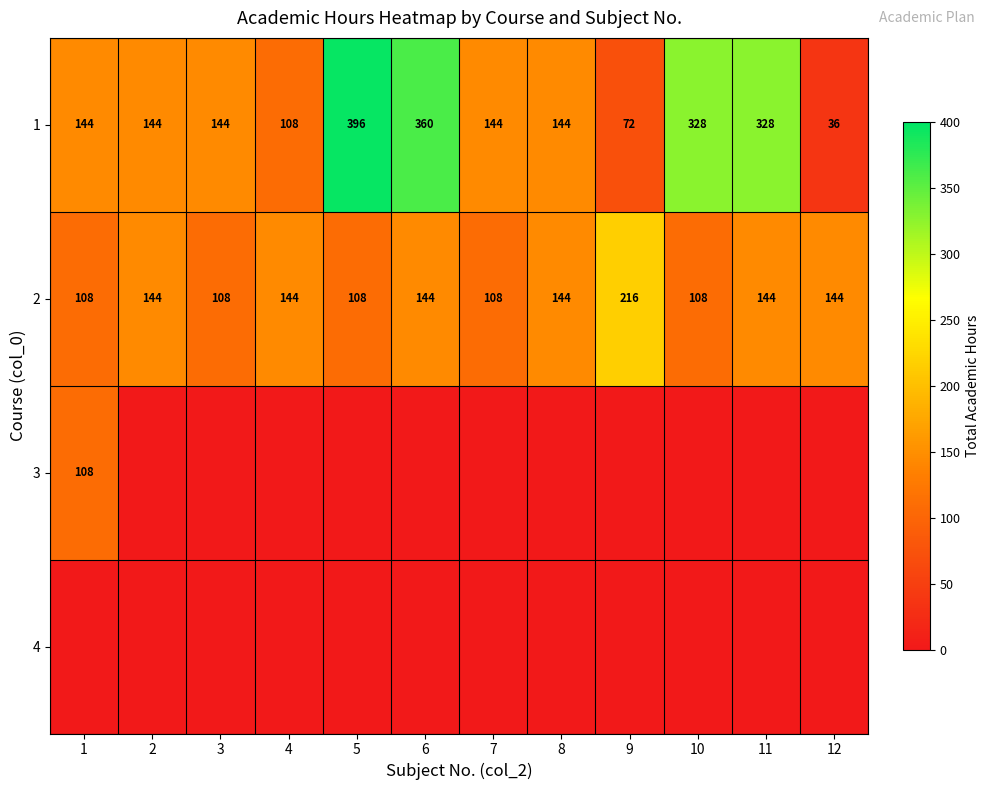

At which label does 2 reach its peak?

9